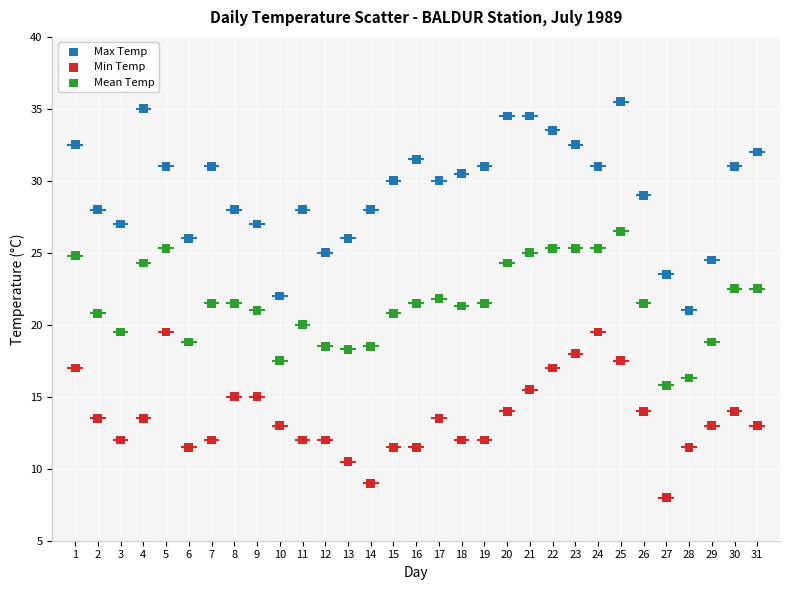

What are all the series names shown in the legend?

Max Temp, Min Temp, Mean Temp